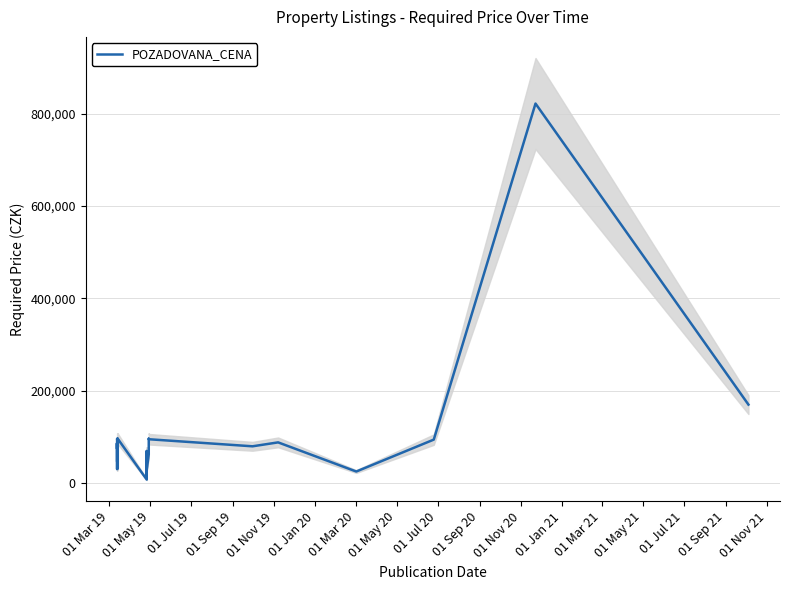

What is the sum of all values?

3022741